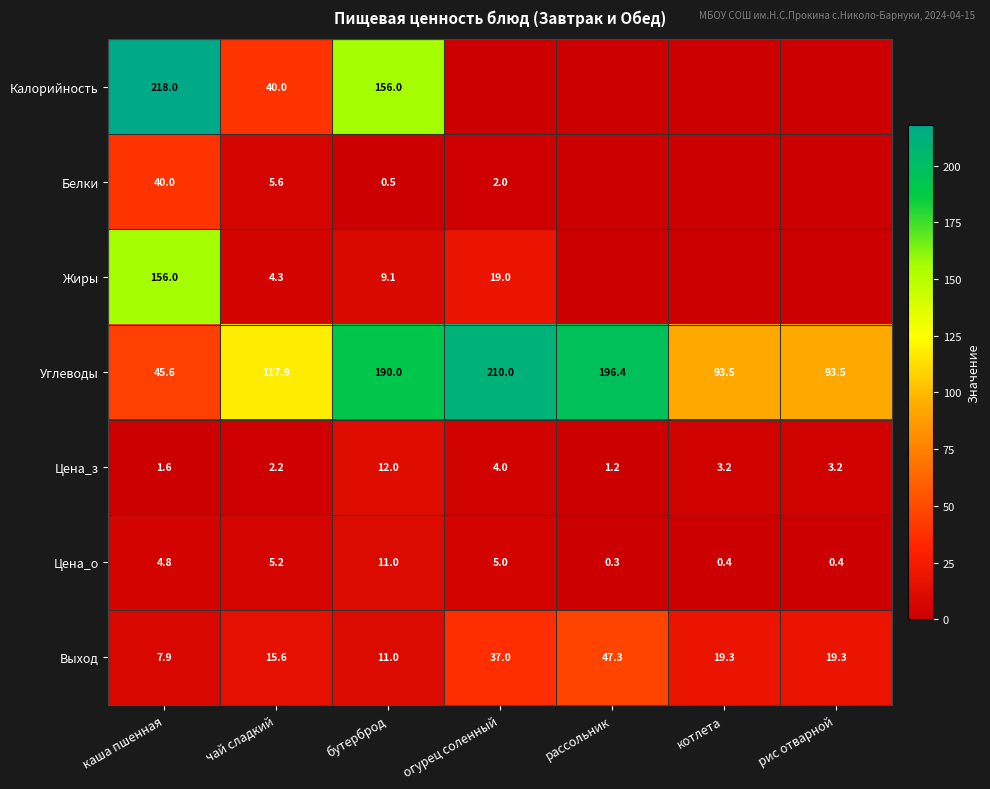

What is the lowest value of the Углеводы series?

45.6